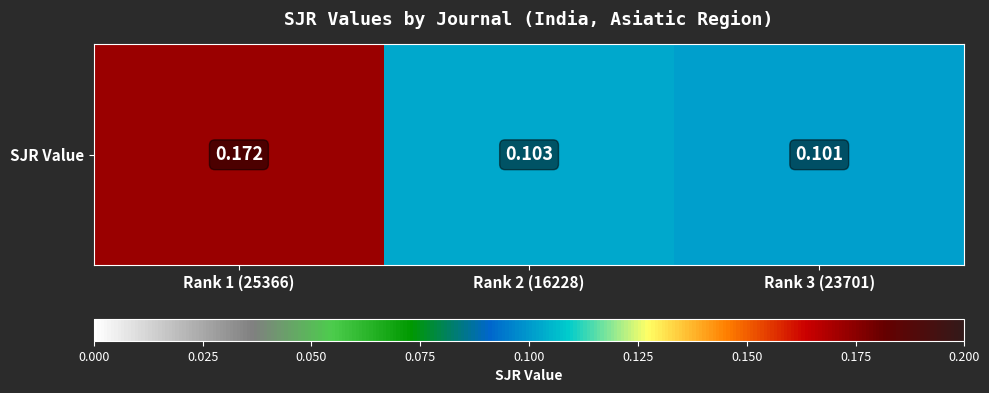

What is the approximate value at Rank 1 (25366)?

0.2